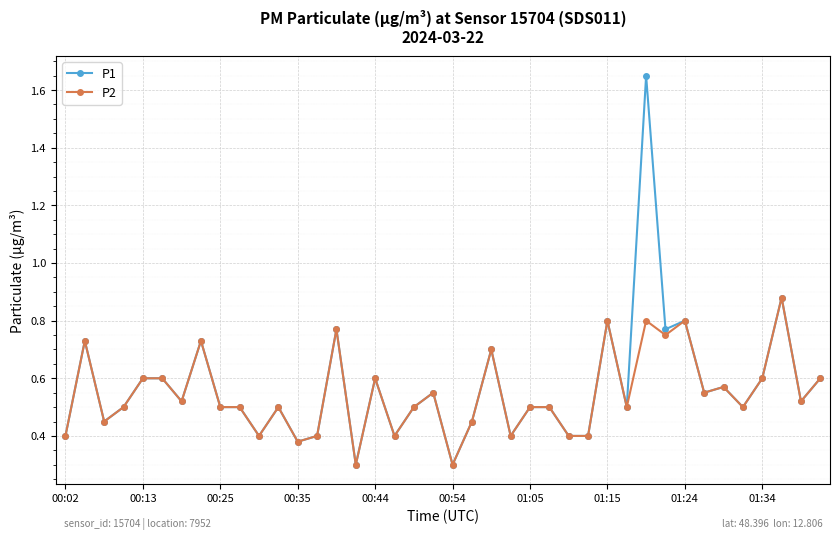

What is the lowest value of the P1 series?

0.3